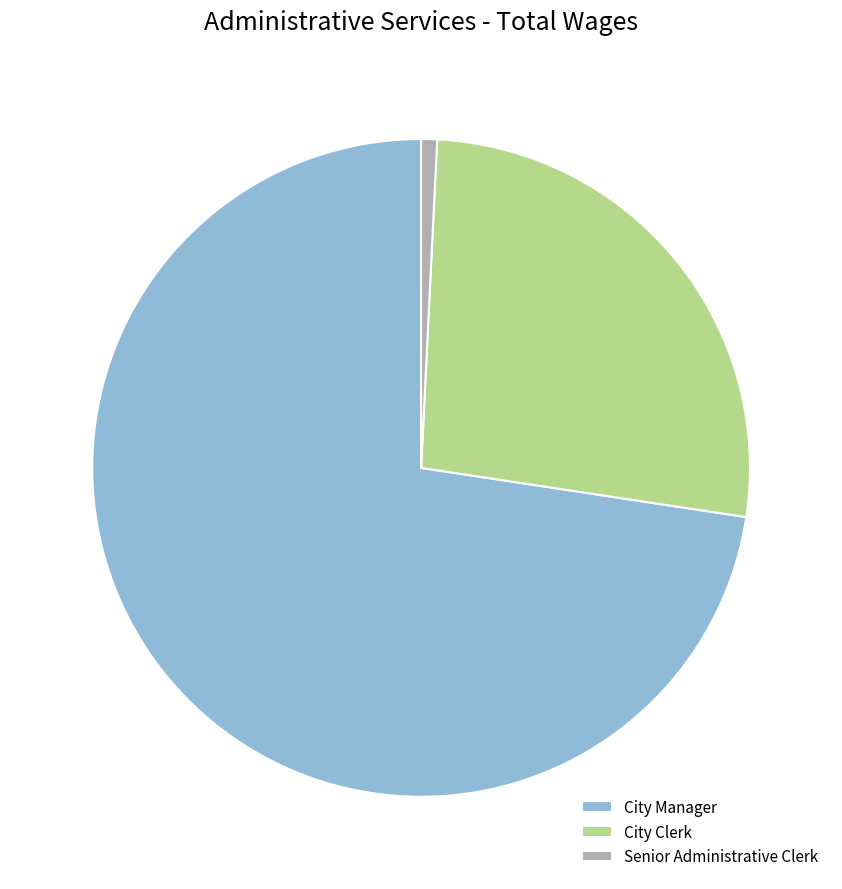

Count the number of slices in the pie.

3